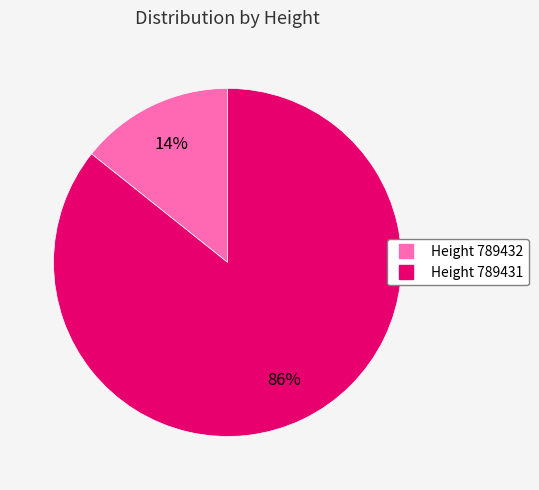

To the nearest percent, what is the average slice percentage?

50%